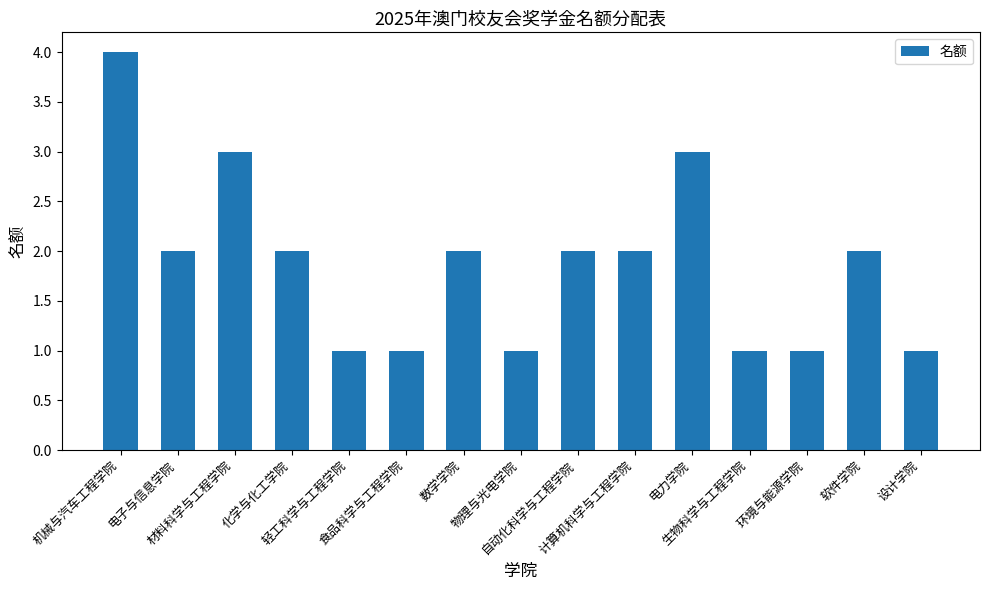

How many values are below 2?

6